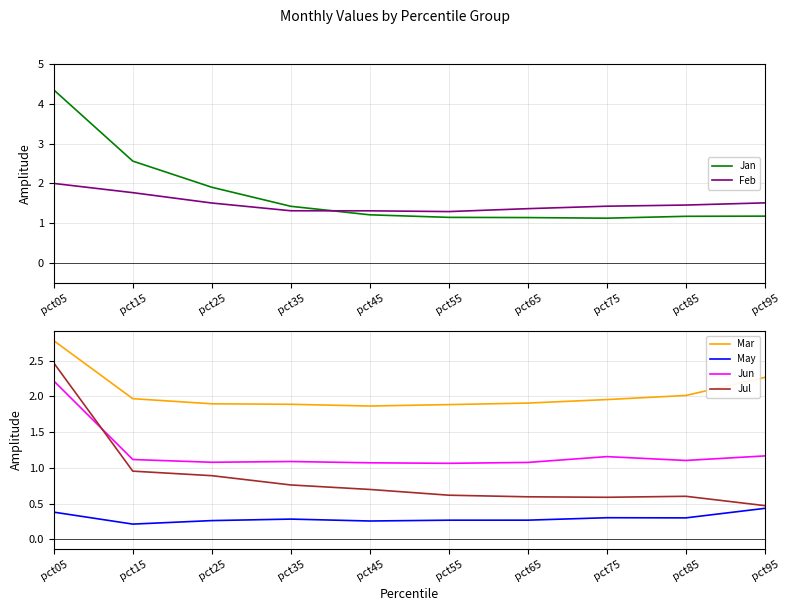

The Jan series shows 1.1 at pct65. True or false?

True